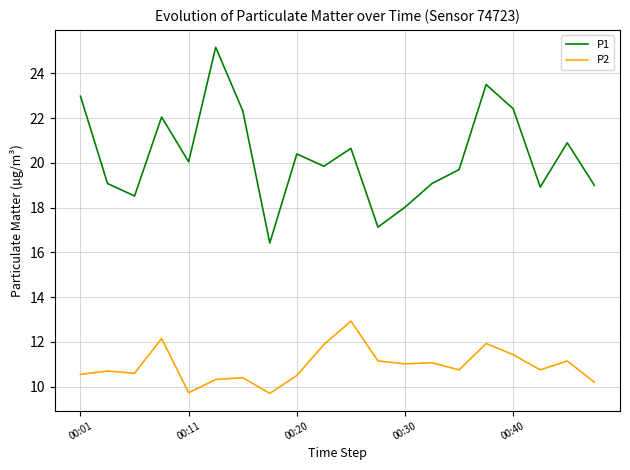

True or false: P2 and P1 intersect in this chart.

False